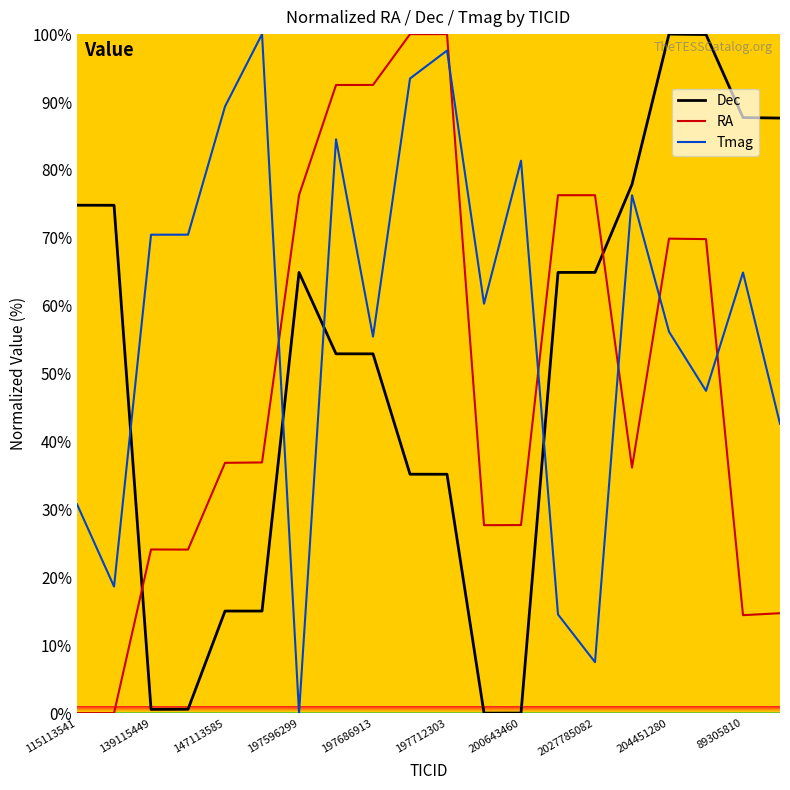

After their last crossing, which series has the higher values: Tmag or RA?

Tmag